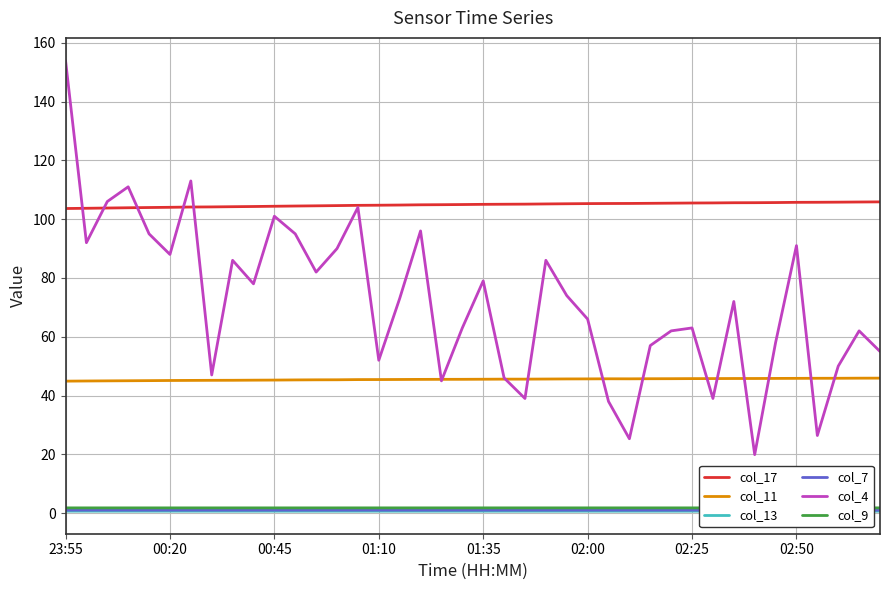

At which label does col_4 reach its peak?

23:55